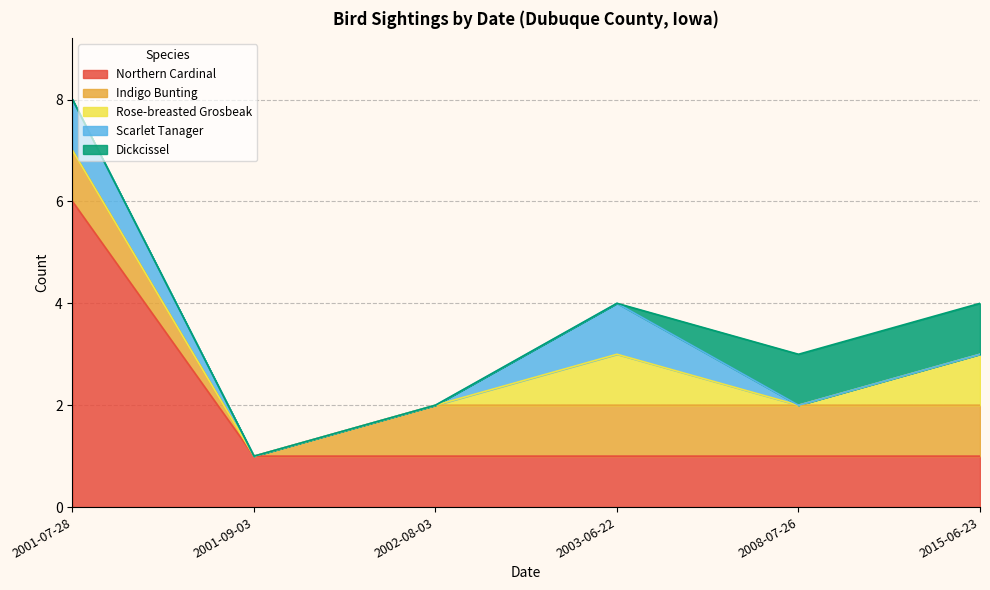

How many categories are shown in the chart?

17